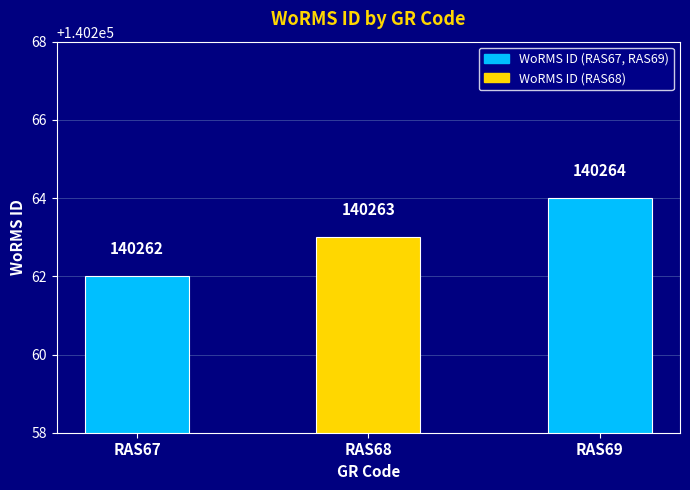

What is the greatest value displayed?

140264